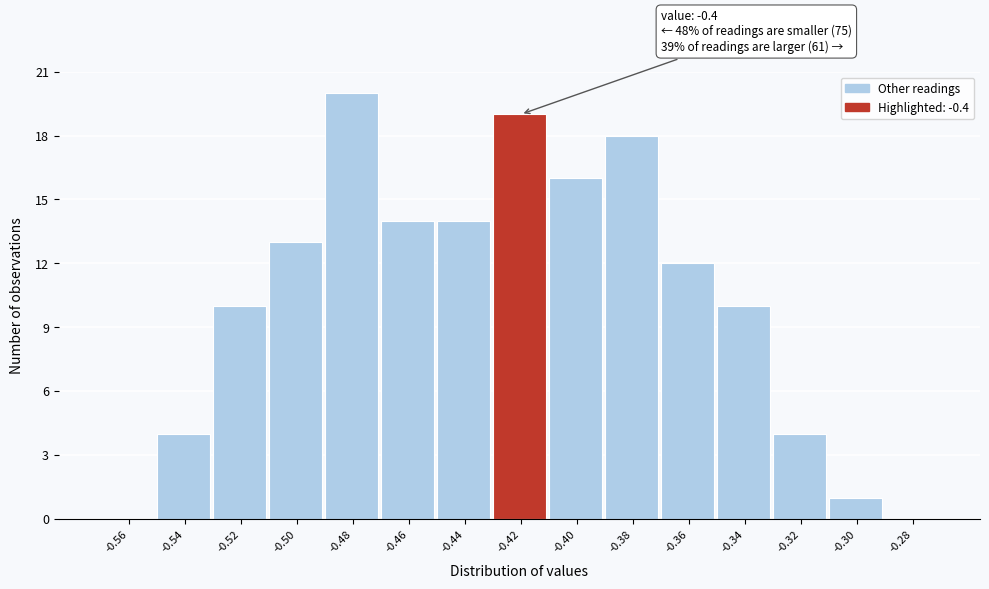

Reading right to left, transcribe all the data shown in this chart.

-0.28=0	-0.30=1	-0.32=4	-0.34=10	-0.36=12	-0.38=18	-0.40=16	-0.42=19	-0.44=14	-0.46=14	-0.48=20	-0.50=13	-0.52=10	-0.54=4	-0.56=0